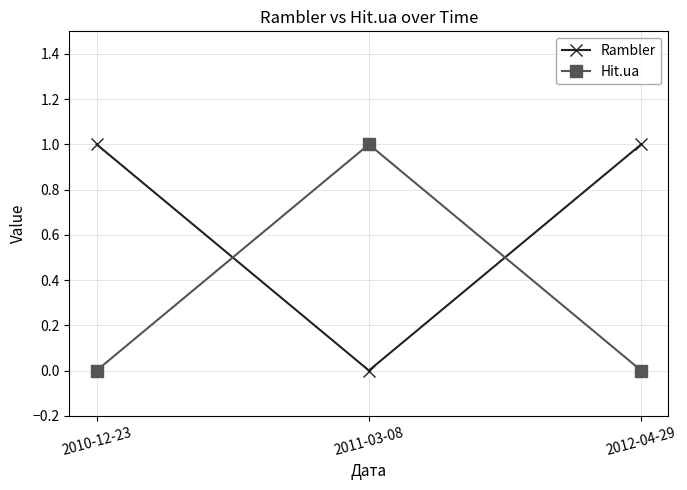

Is the value of Hit.ua at 2010-12-23 greater than the value of Rambler at 2010-12-23?

No